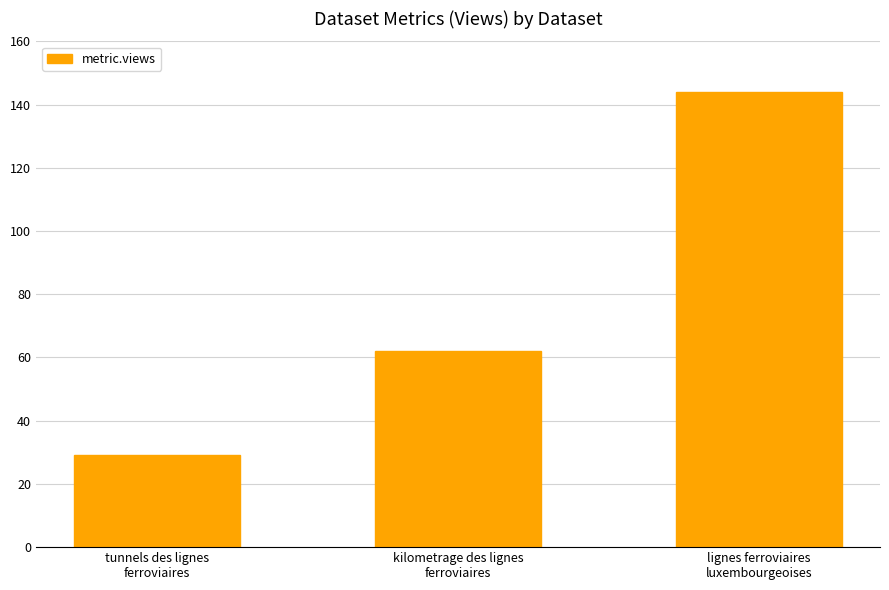

How many values are below 62?

1